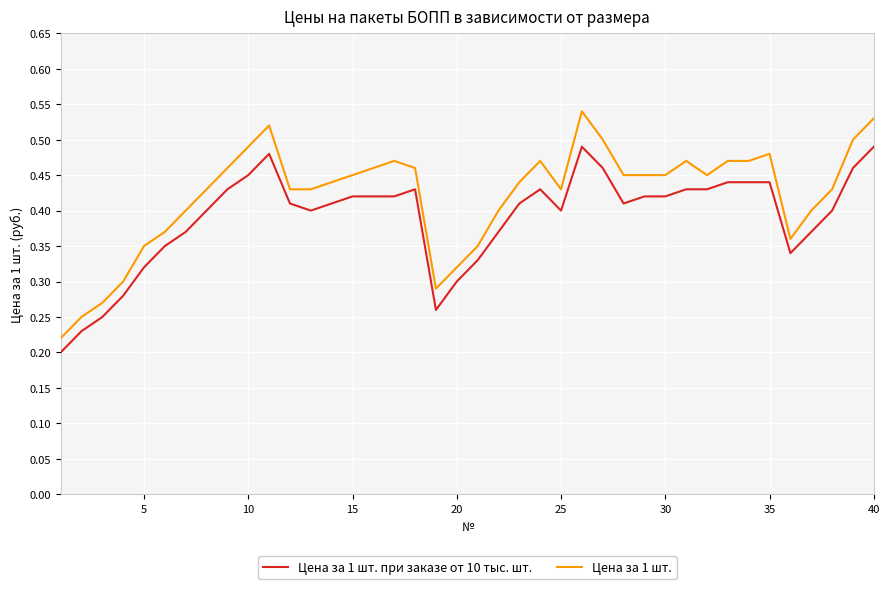

List the series in order of their peak value, highest first.

Цена за 1 шт., Цена за 1 шт. при заказе от 10 тыс. шт.